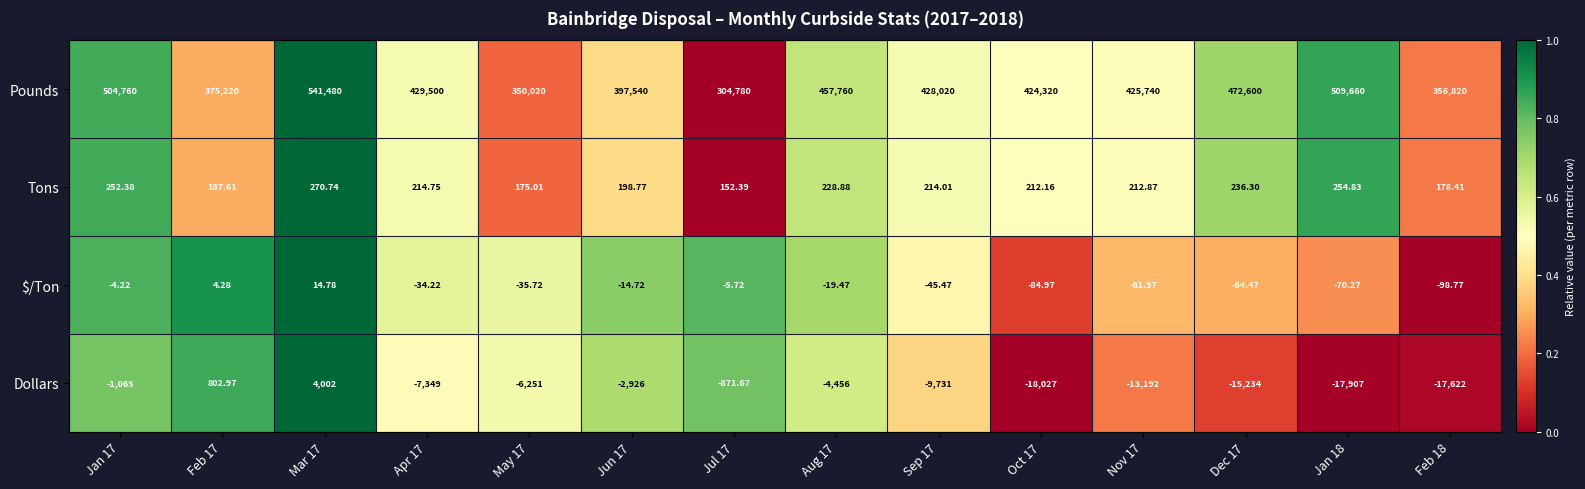

What is the difference between the highest and lowest values at Jul 17?

305651.7